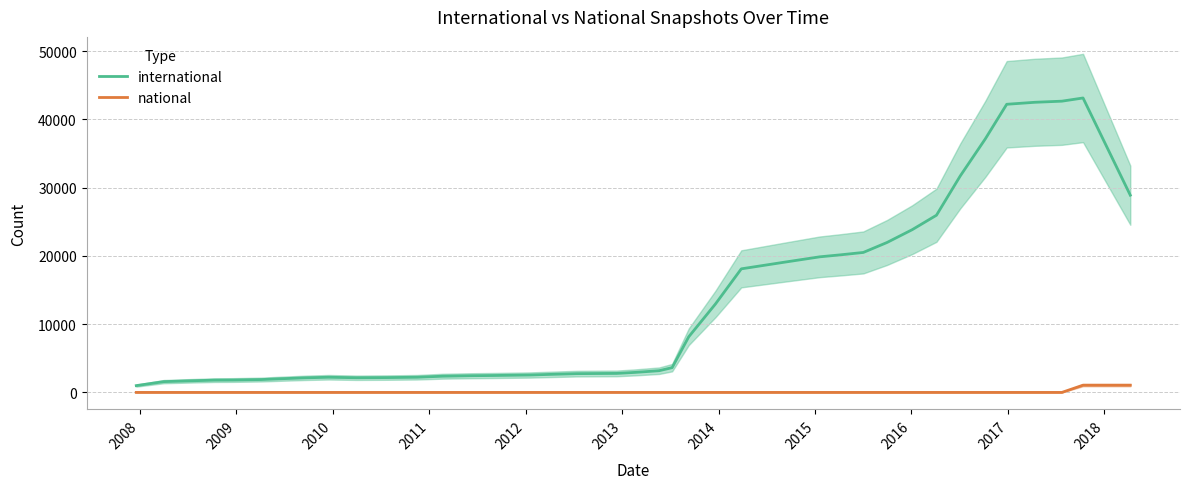

What is the maximum value for international?

43126.0